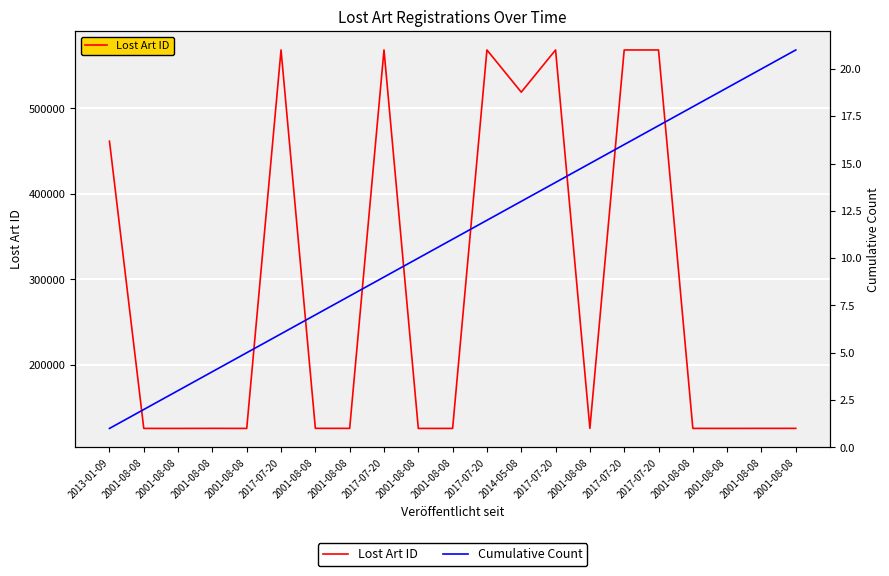

Which series has the largest total across all categories?

Lost Art ID